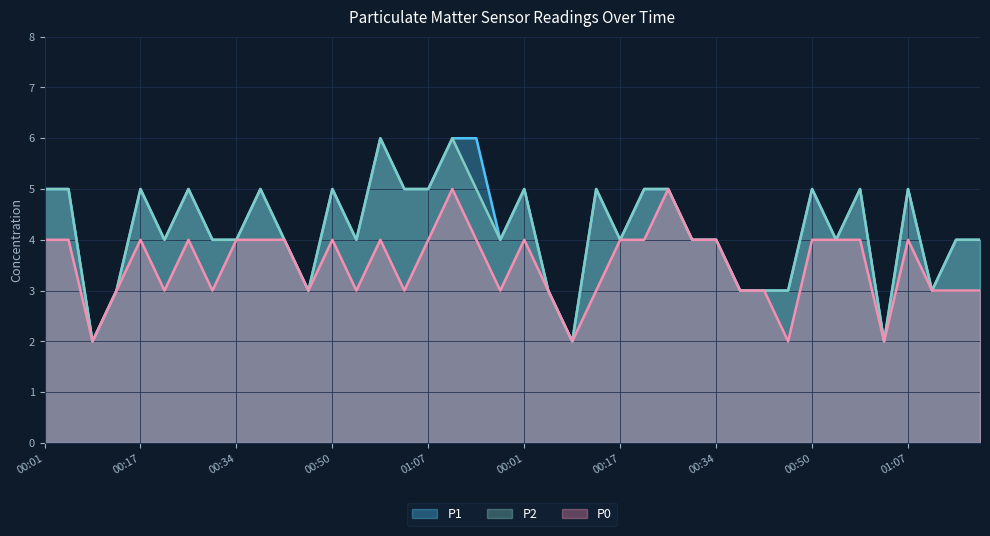

How many interior local peaks does the P2 series have?

11